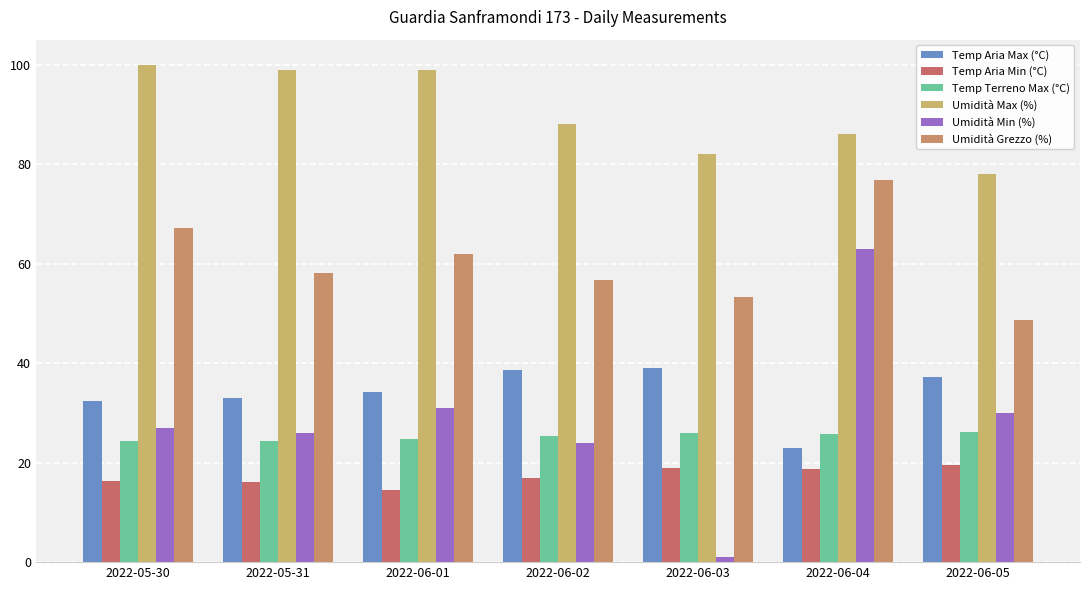

True or false: Temp Aria Min (°C) has a value of 30.2 at 2022-06-03.

False